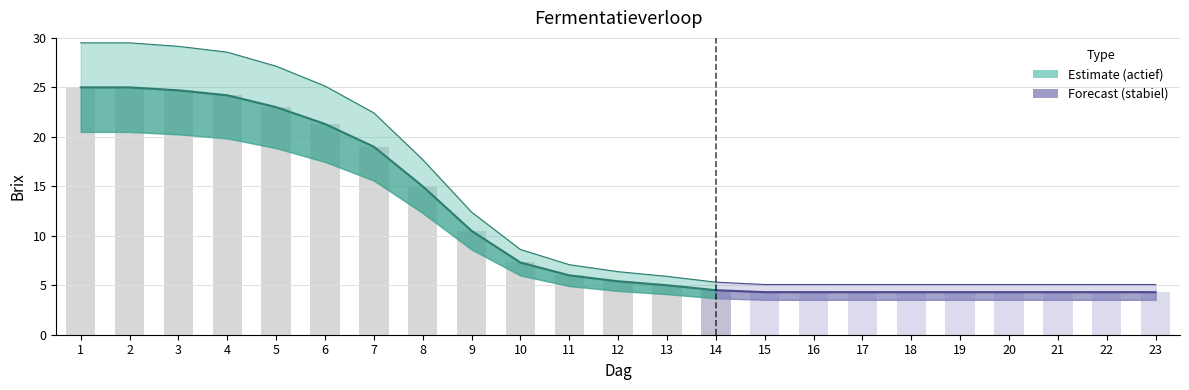

What is the maximum value shown in the chart?

25.0